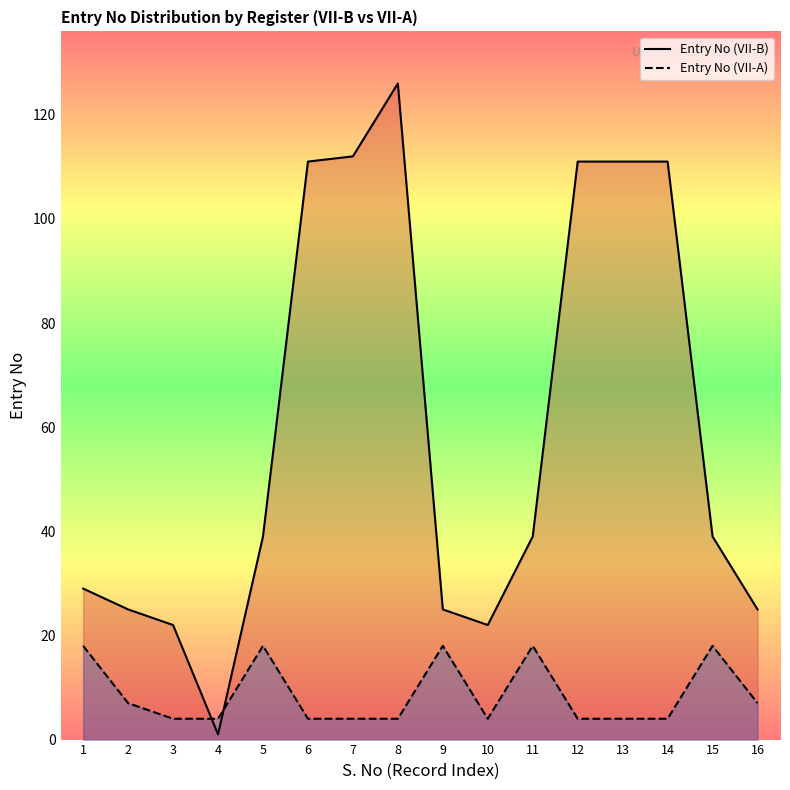

Reading left to right, extract all data points from this chart.

Entry No (VII-B): 29	25	22	1	39	111	112	126	25	22	39	111	111	111	39	25
Entry No (VII-A): 18	7	4	4	18	4	4	4	18	4	18	4	4	4	18	7